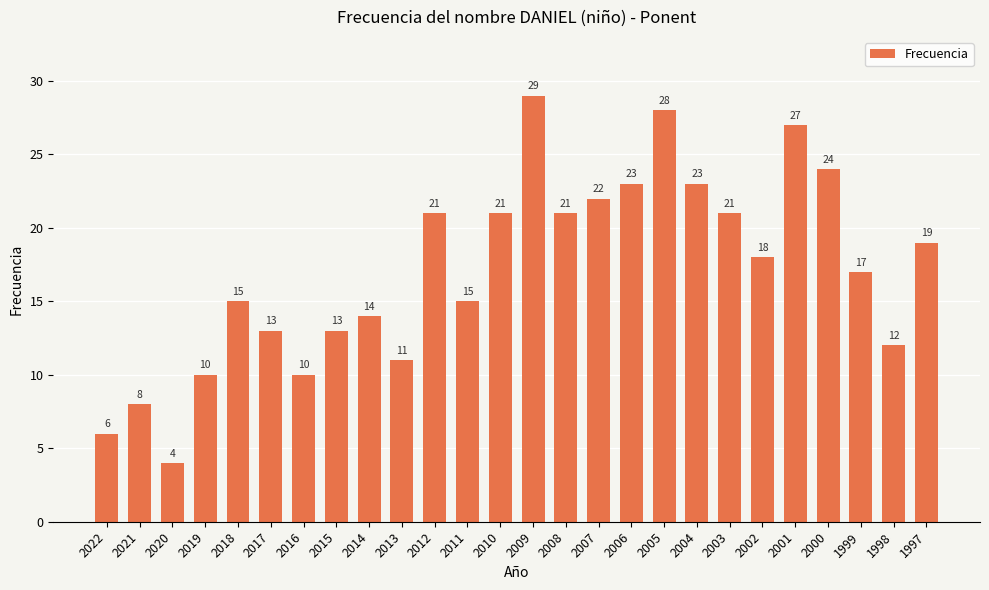

How many categories are shown in the chart?

26